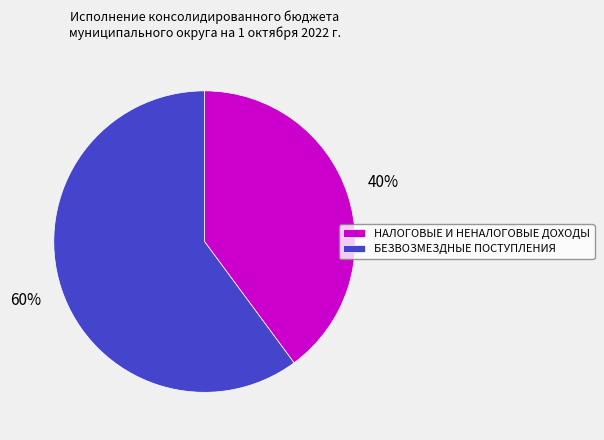

What is the majority slice?

БЕЗВОЗМЕЗДНЫЕ ПОСТУПЛЕНИЯ